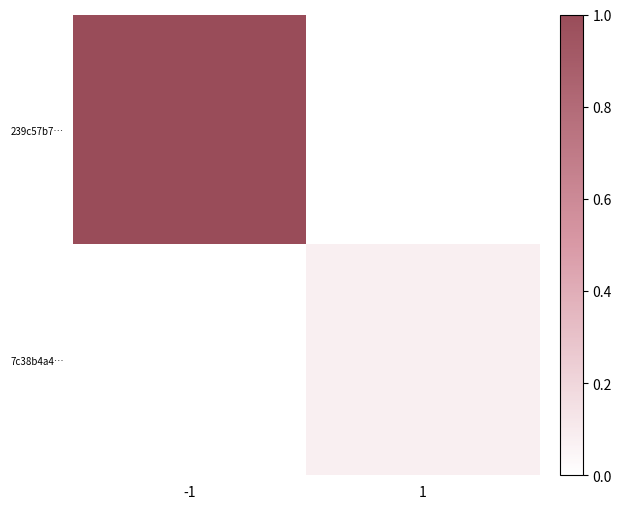

Reading right to left, extract all data points from this chart.

239c57b7…: 1=0.0	-1=1.0
7c38b4a4…: 1=0.1	-1=0.0